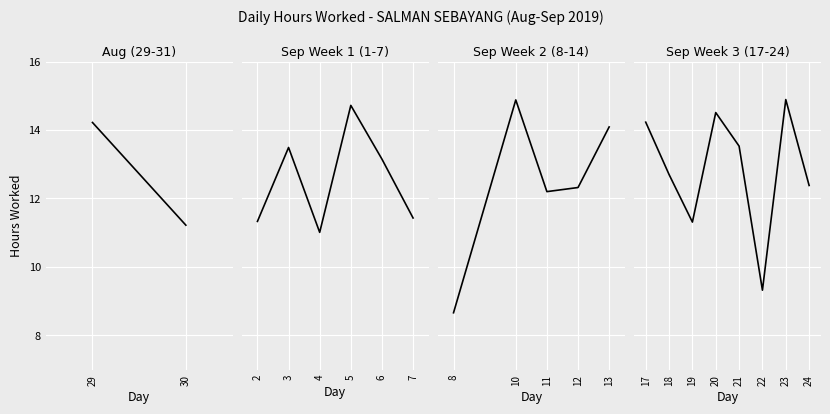

What is the label of the 7th point from the right?

18